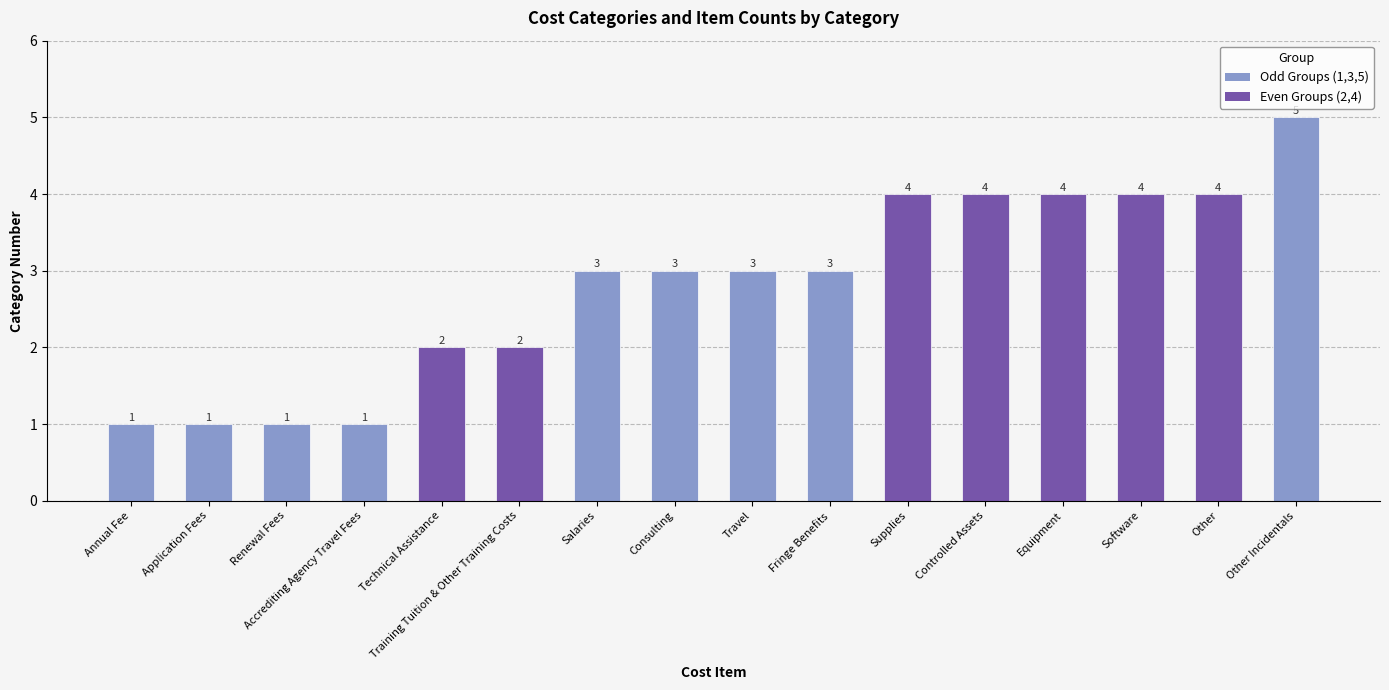

What is the difference between the second highest and second lowest values?

3